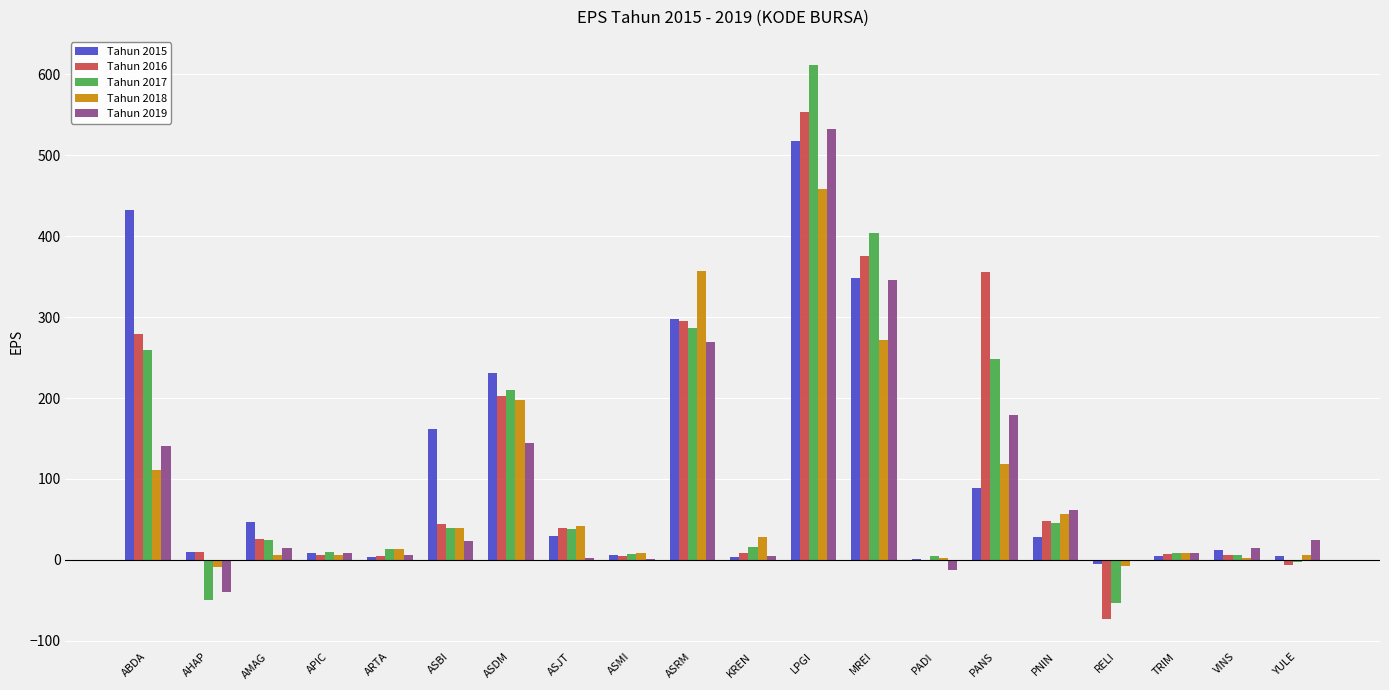

True or false: Tahun 2015 has a value of 5.0 at YULE.

True